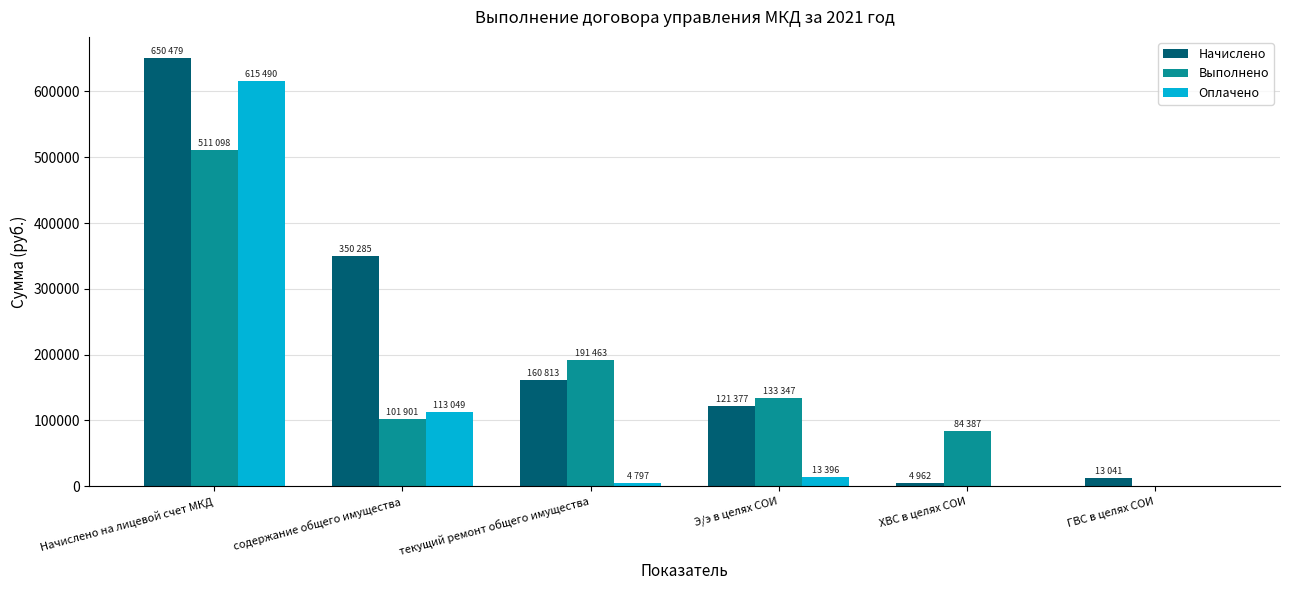

True or false: Оплачено has a value of 277267.2 at ГВС в целях СОИ.

False